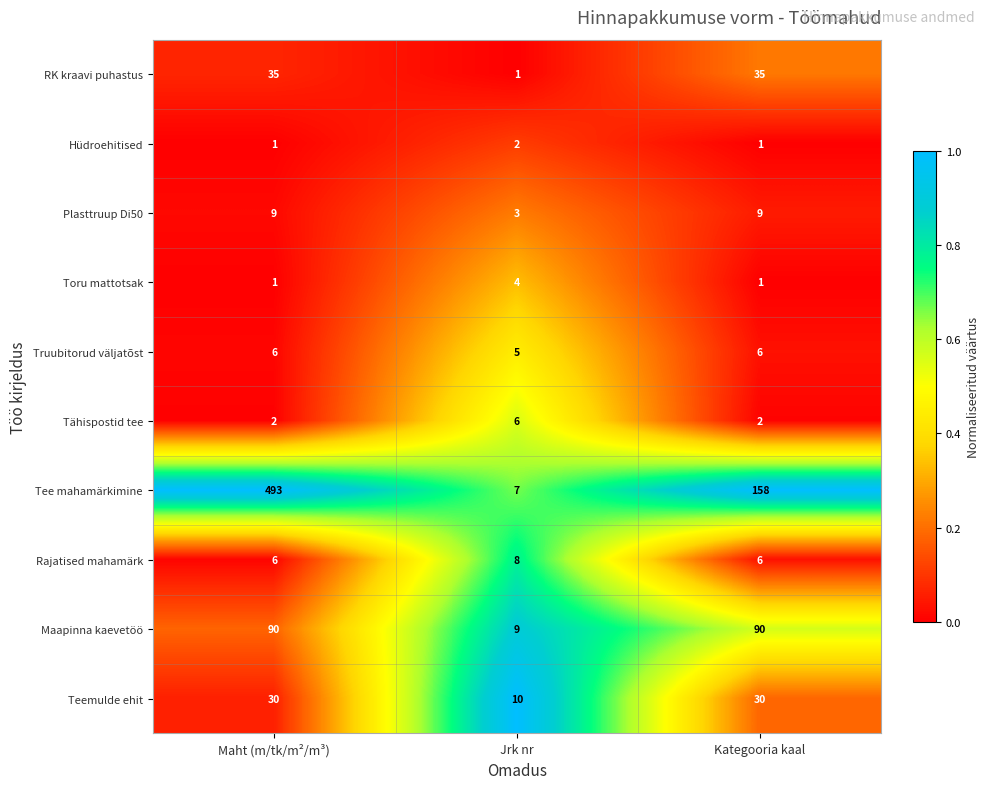

What is the sum of the Teemulde ehit values at Jrk nr and Maht (m/tk/m²/m³)?

40